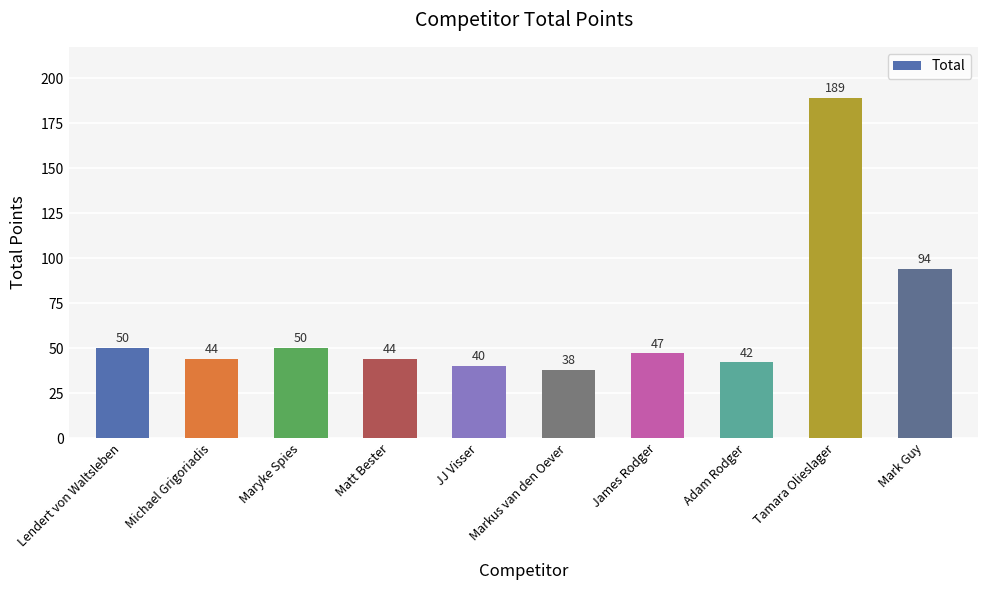

What is the difference between the second highest and minimum values?

56